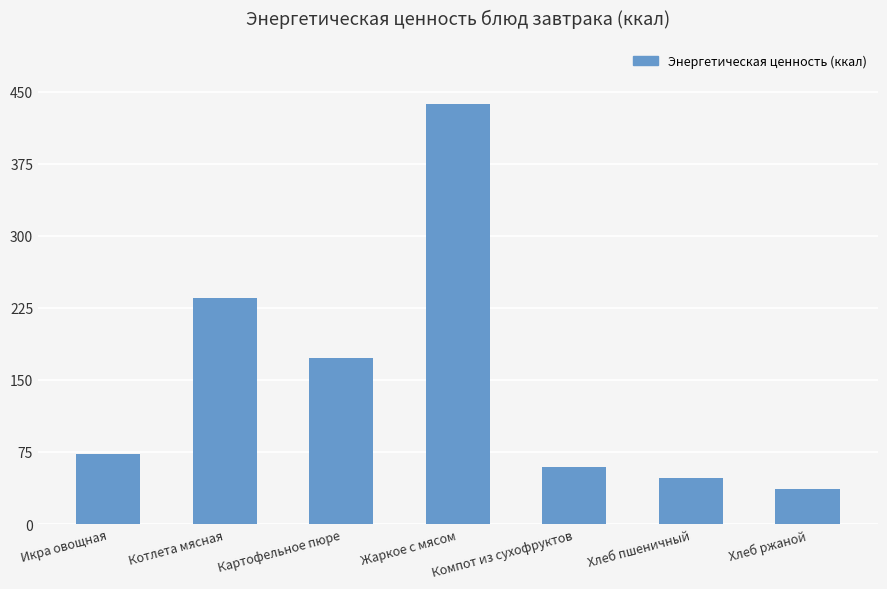

The value at Хлеб ржаной is 14.3. True or false?

False